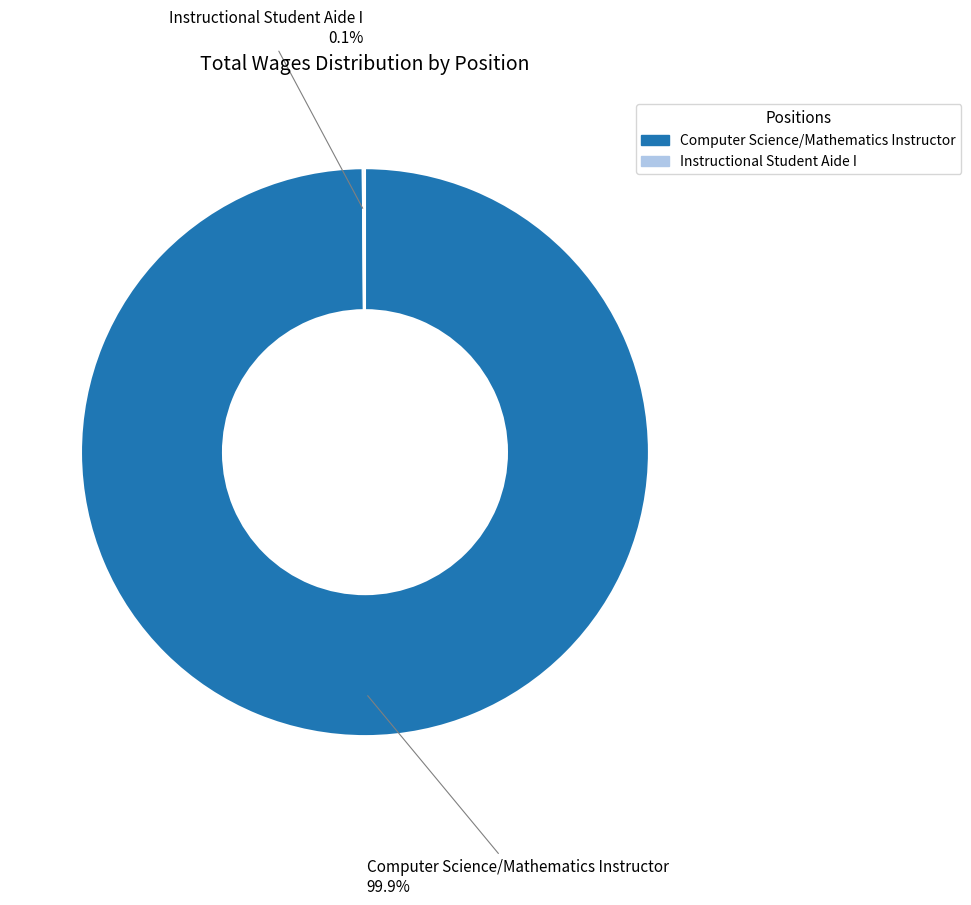

How much of the chart is everything except Computer Science/Mathematics Instructor?

0.1%